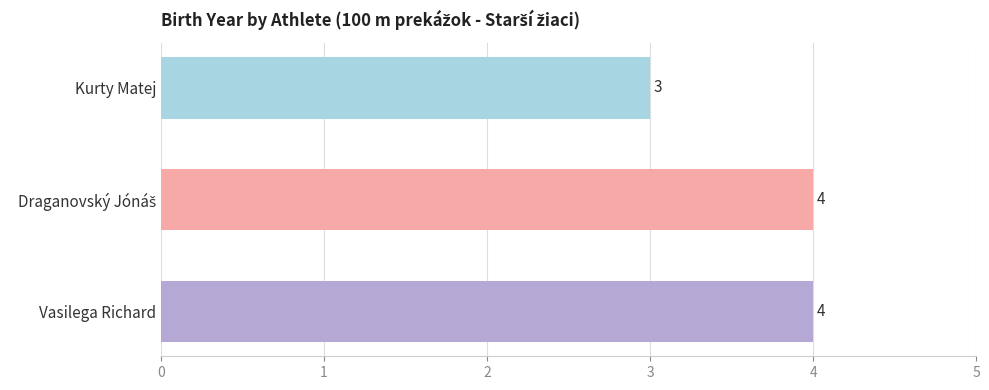

Is it true that the value at Vasilega Richard is 2?

False